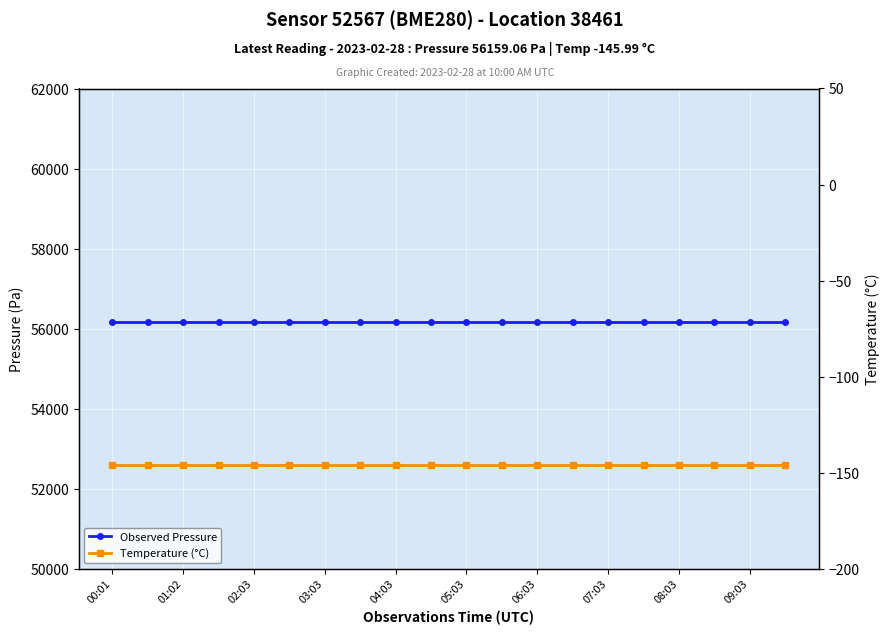

How many lines are shown in the chart?

2